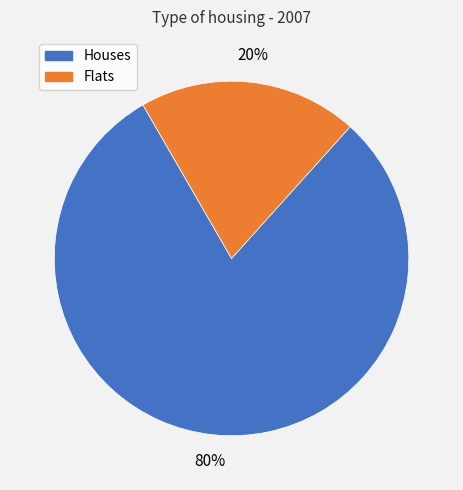

Does any single category account for the majority?

Yes